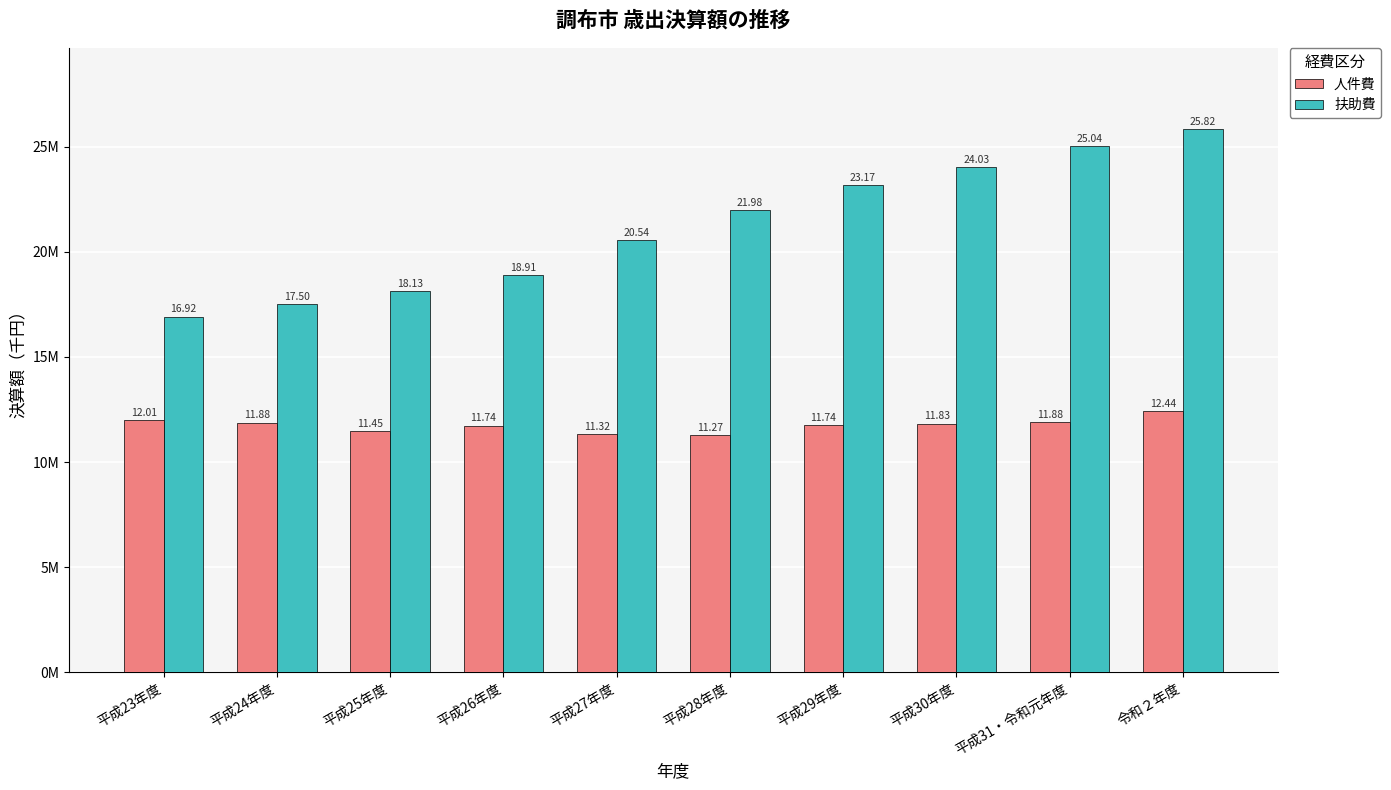

What are all the series names shown in the legend?

人件費, 扶助費